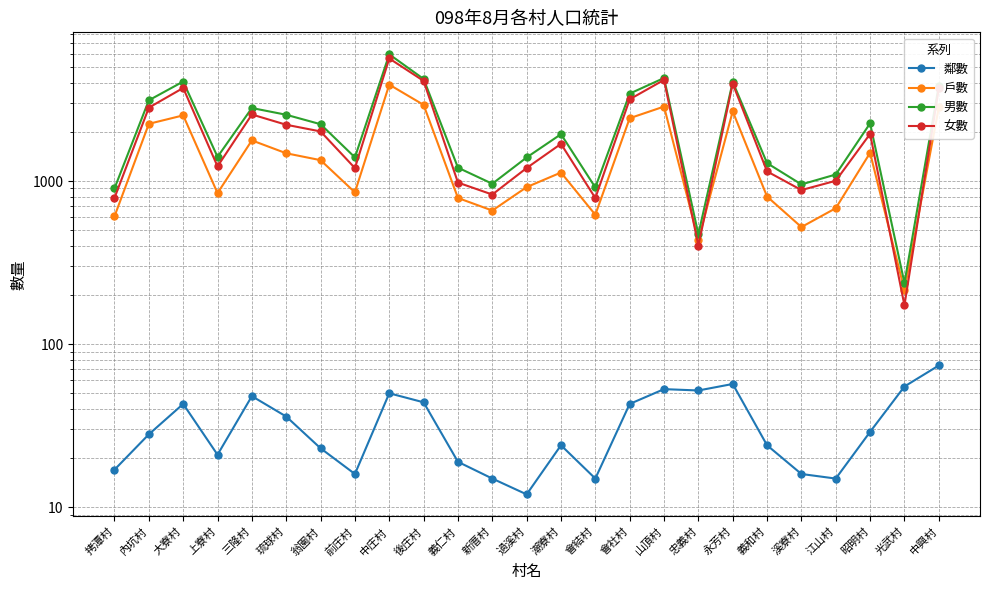

True or false: 鄰數 has a value of 28 at 內坑村.

True